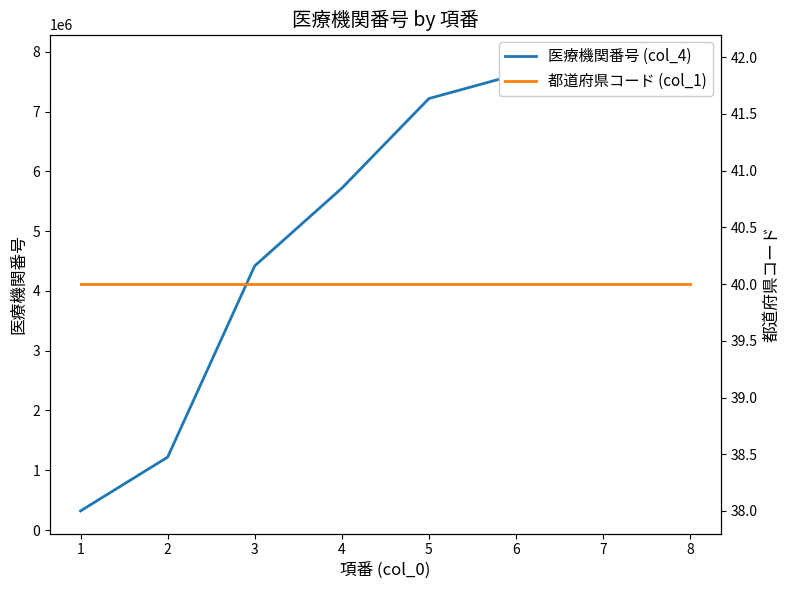

At which label does 都道府県コード (col_1) reach its peak?

1